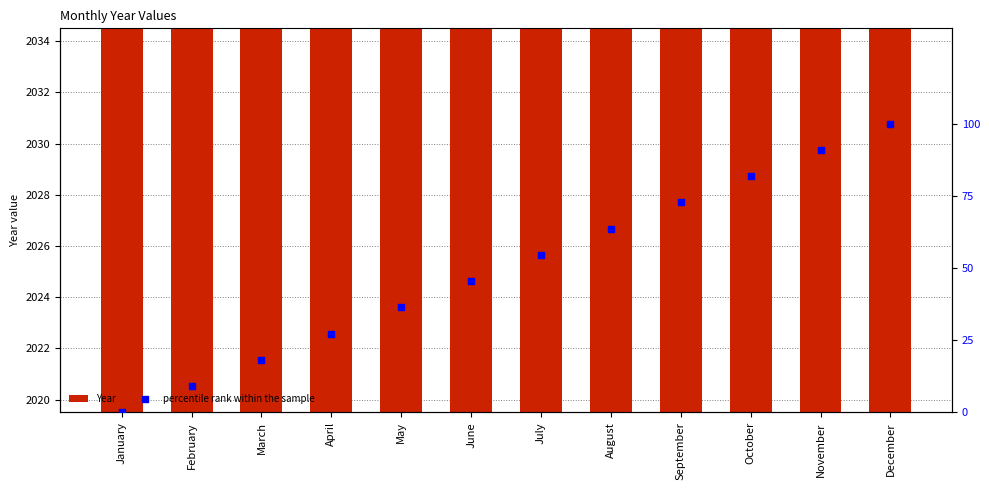

What is the total value across all series at September?

2102.7